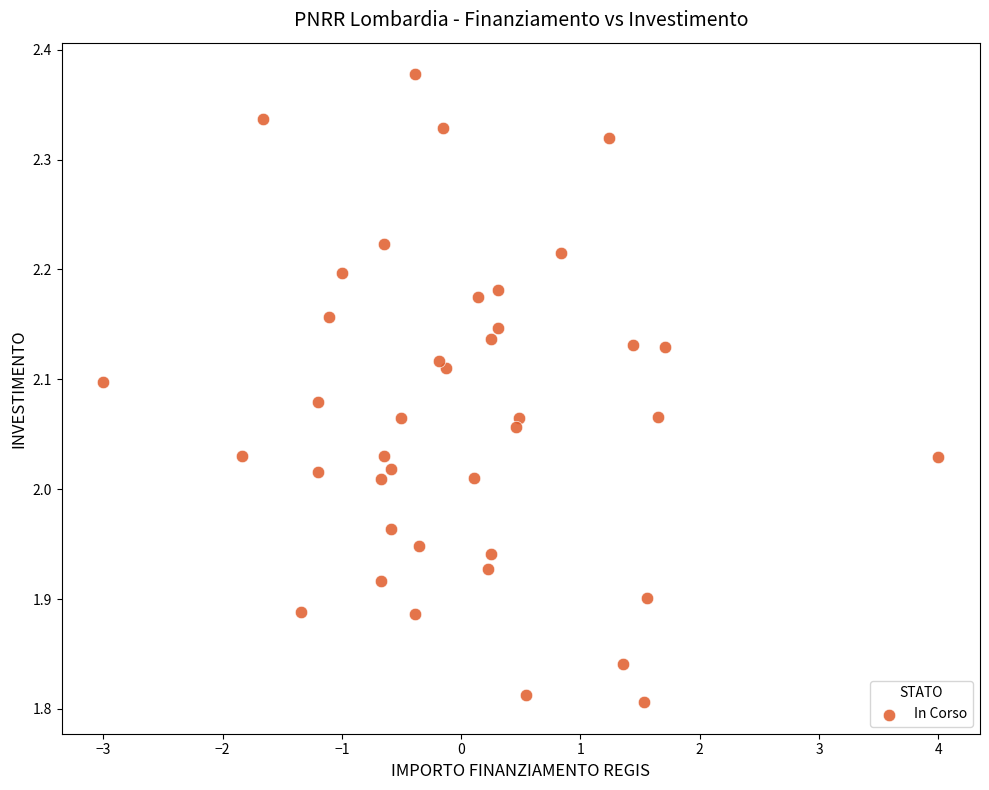

What is the range of X values (max minus min)?

7.0